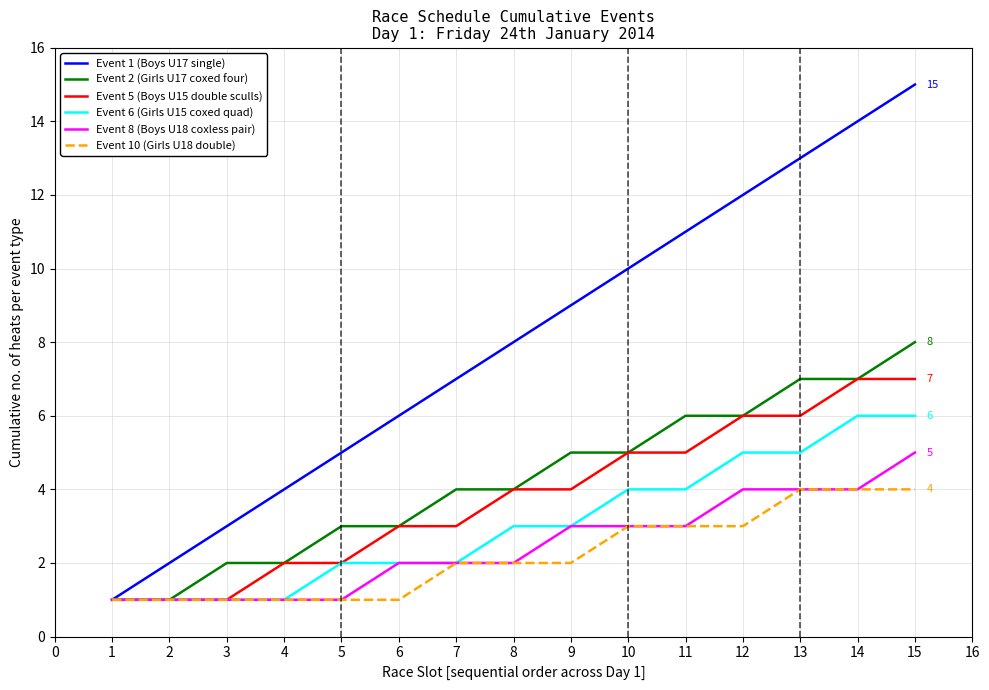

Which label corresponds to the largest value in the chart?

15